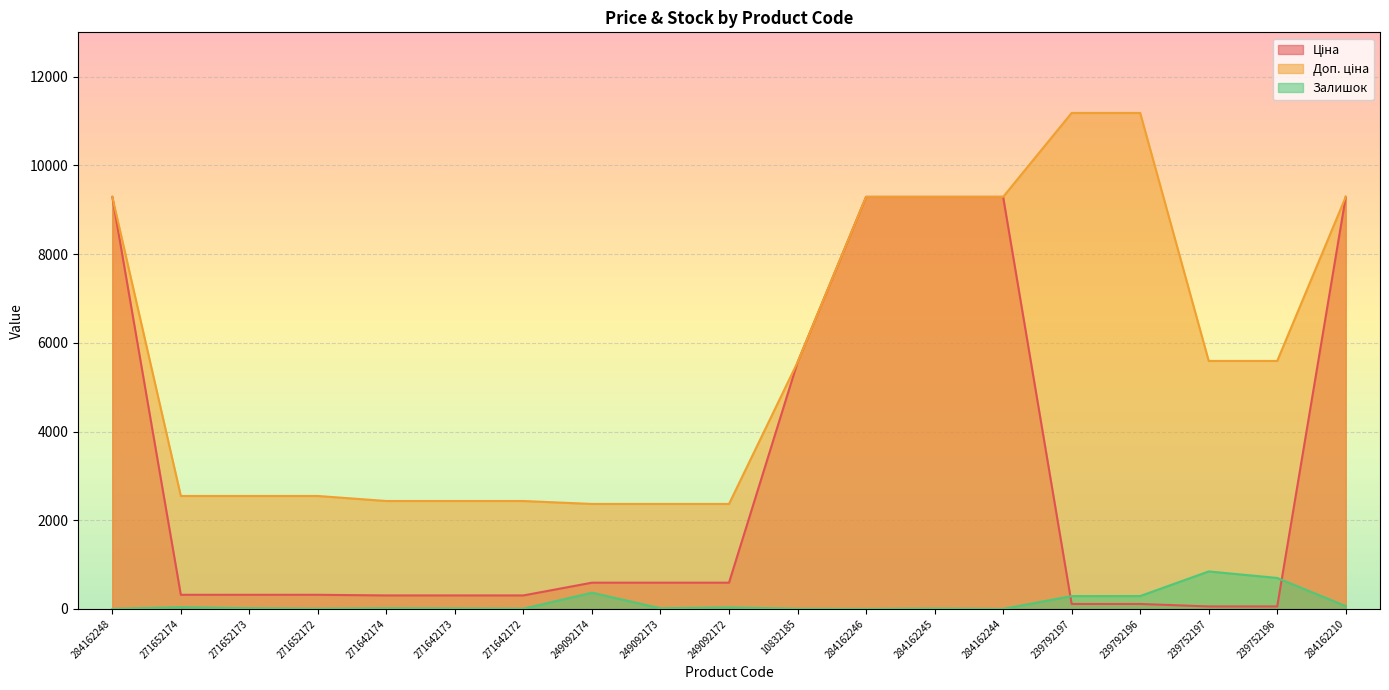

Between 284162248 and 249092173, which series saw the biggest shift?

Ціна